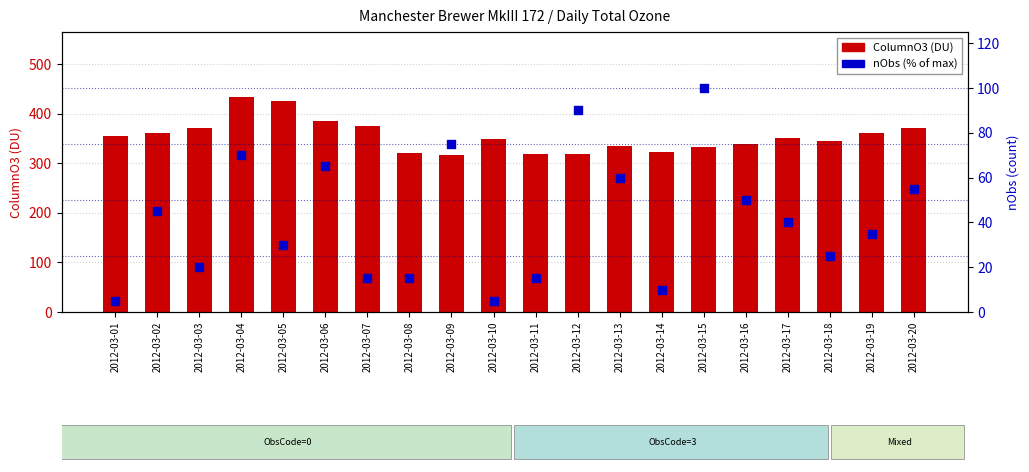

What is the total value across all series at 2012-03-13?

394.7